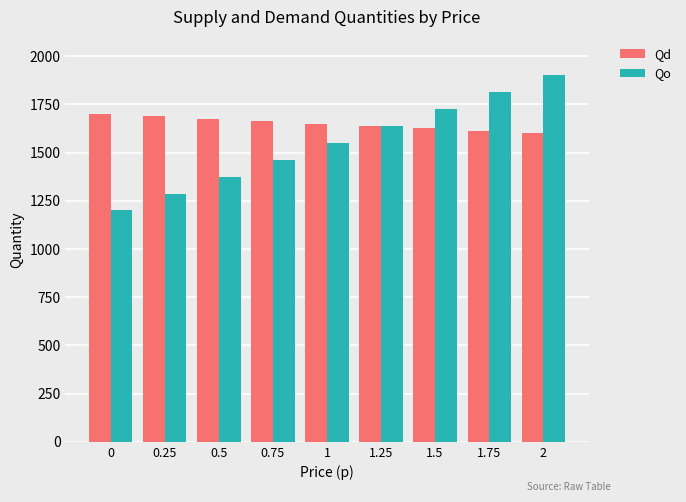

At which category is the sum across all series the highest?

2